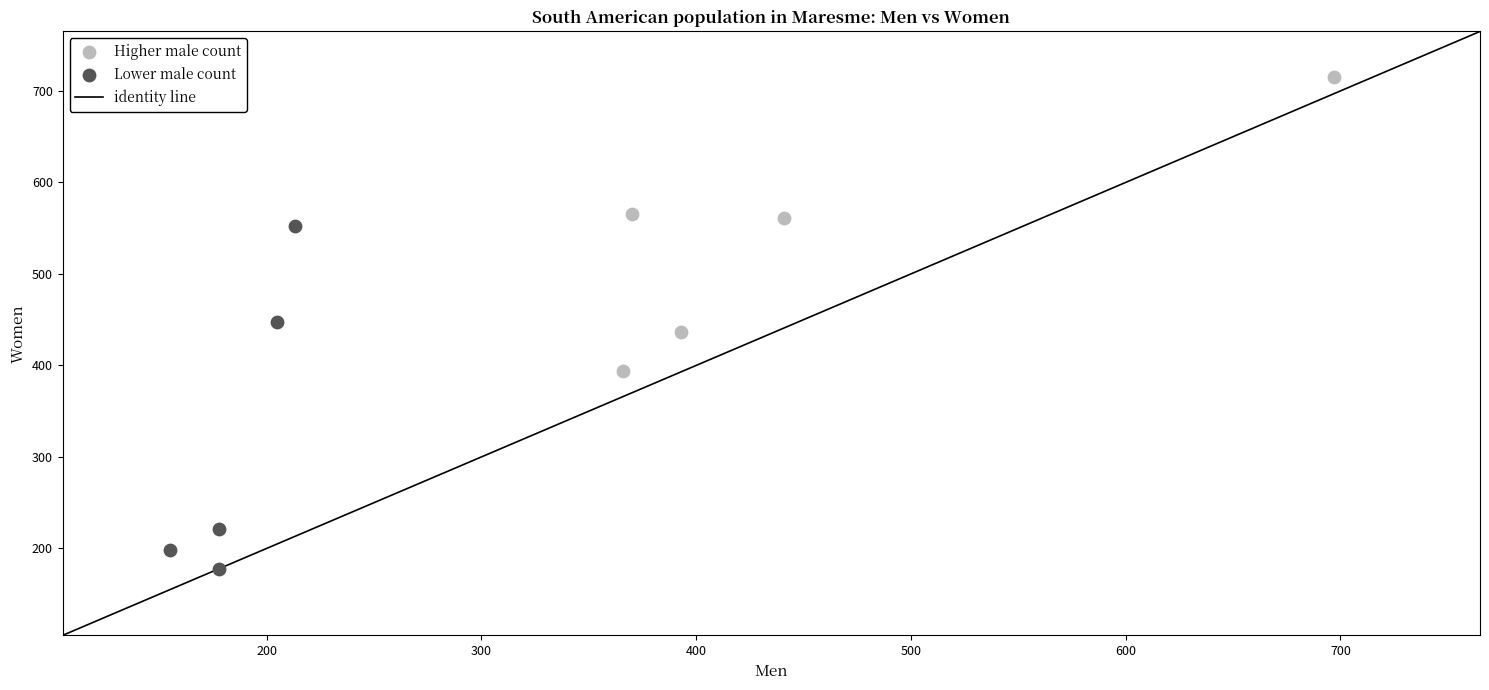

Which series reaches the minimum Y coordinate?

Lower male count